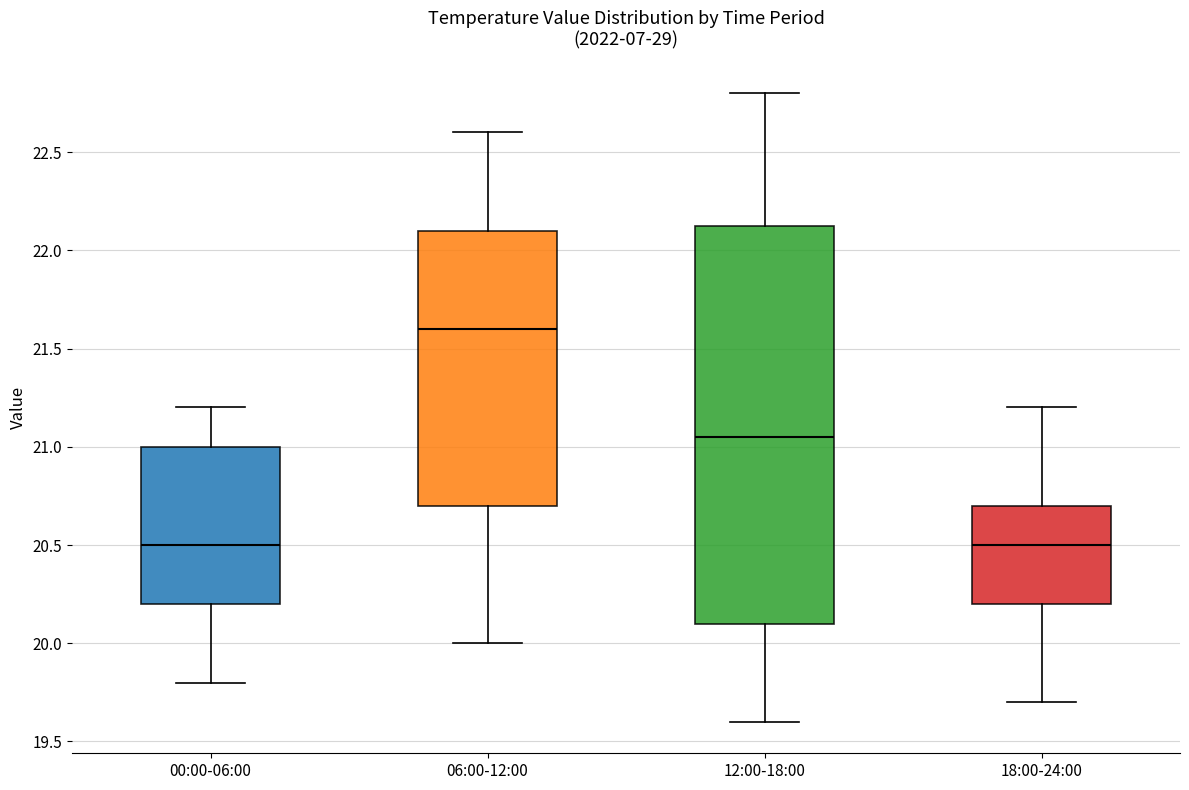

Where does the lower whisker of the box for 06:00-12:00 end on the y-axis? The values are not printed on the chart, so give them approximately, as read against the axis.

20.00